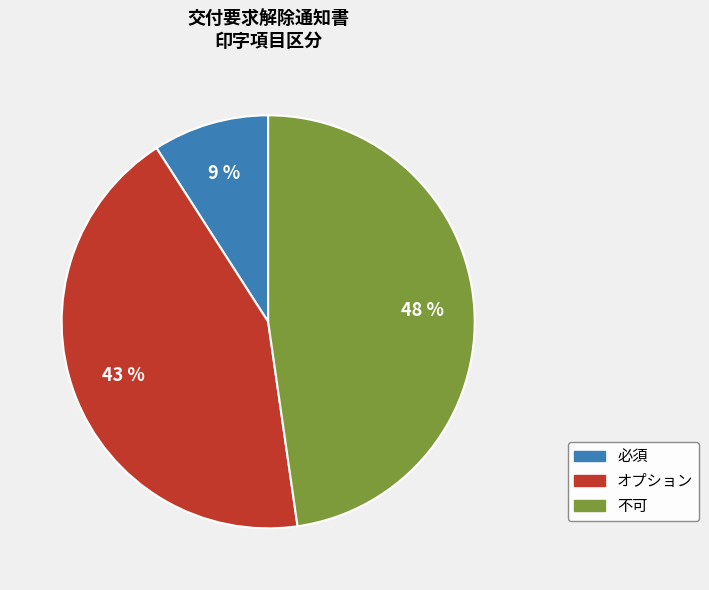

To the nearest percent, what is the average slice percentage?

33%